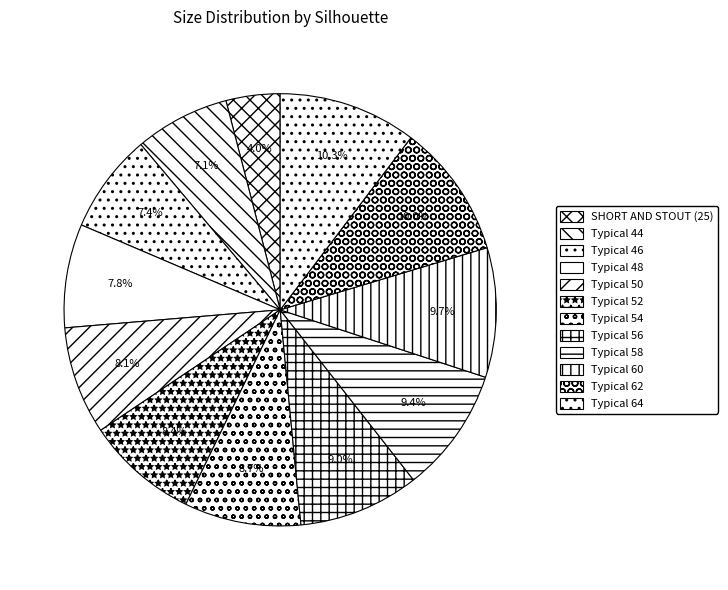

To the nearest percent, what is the average slice percentage?

8%